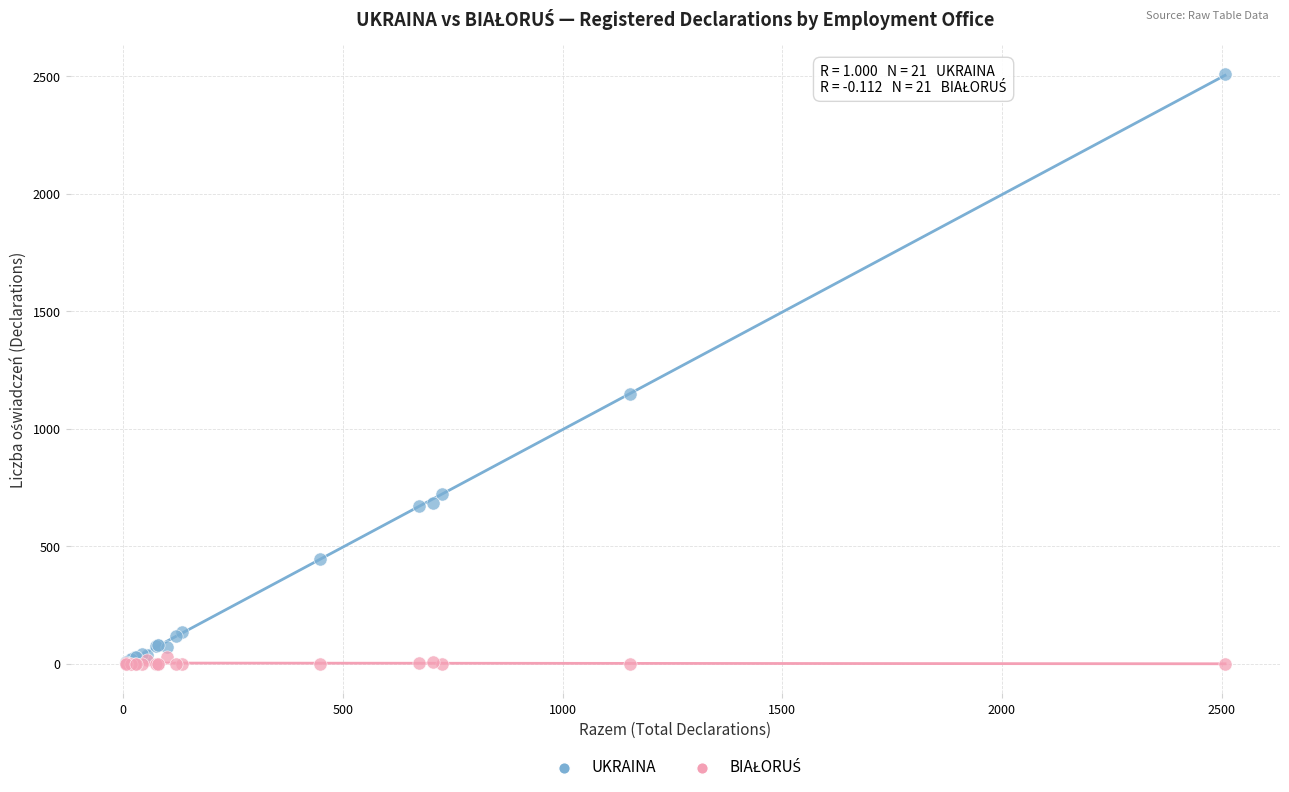

Which series contains the highest Y value?

UKRAINA